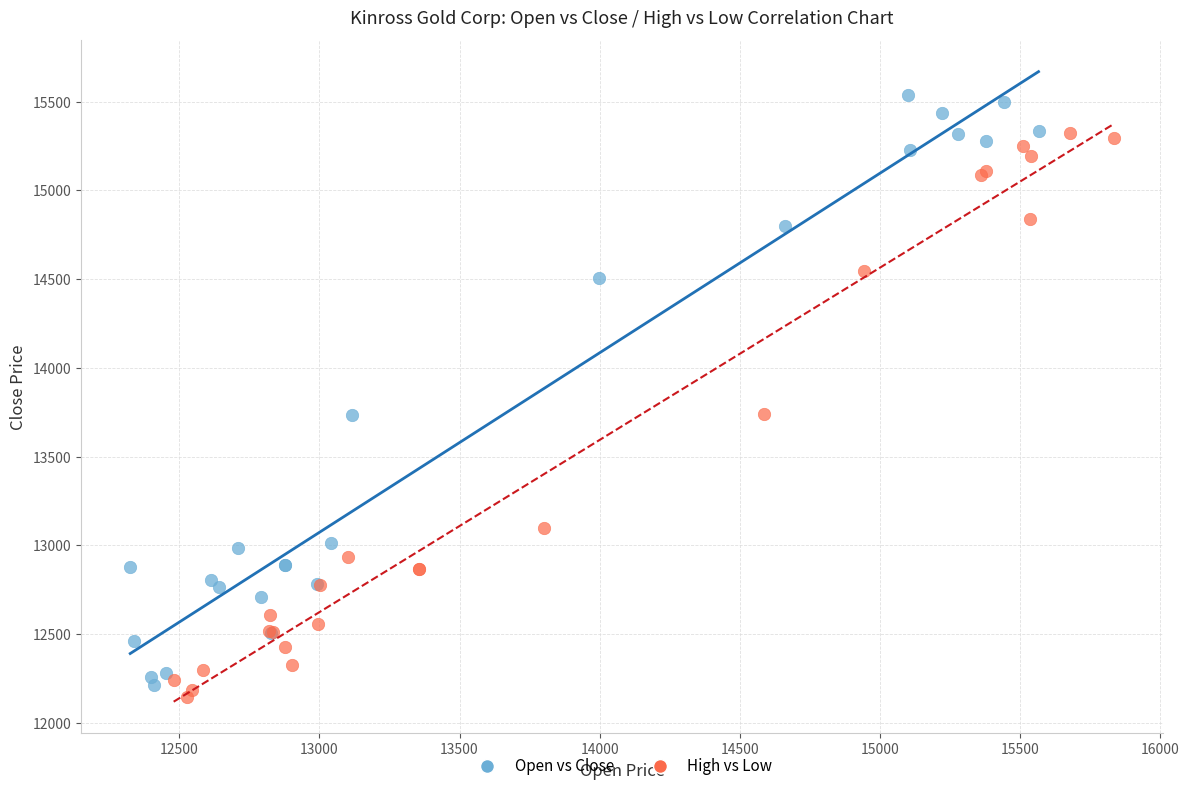

Which series contains the highest Y value?

Open vs Close